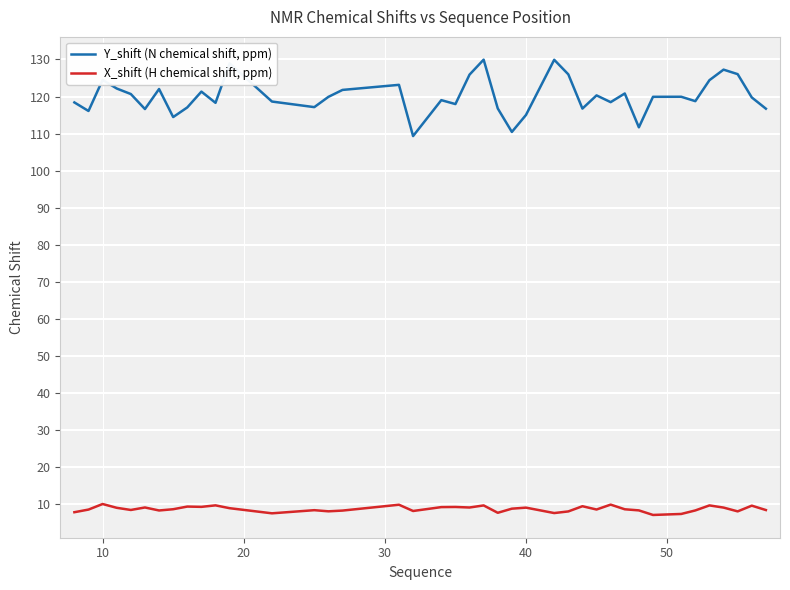

Which series has the largest total across all categories?

Y_shift (N chemical shift, ppm)